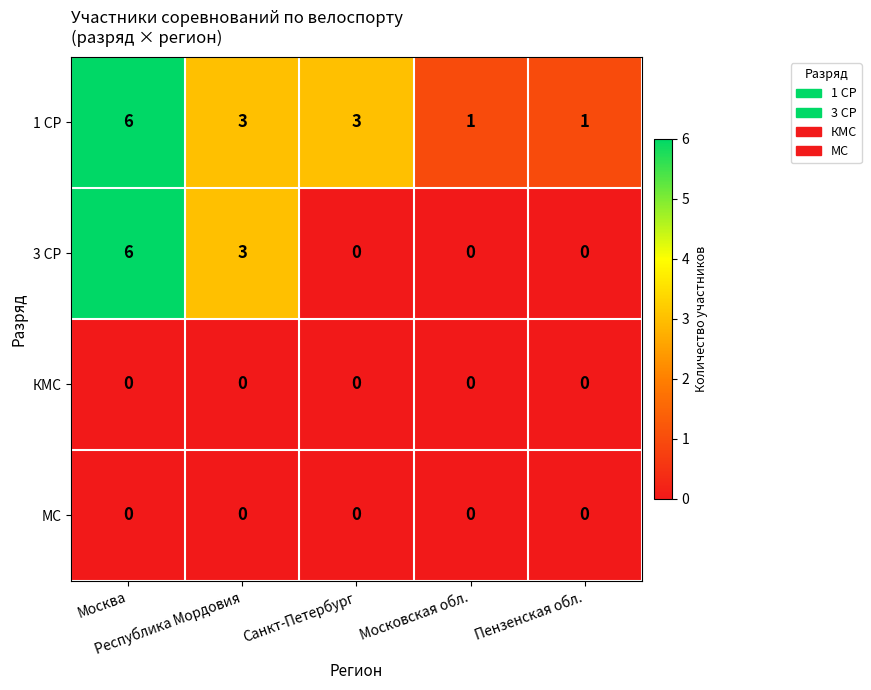

Which series has the largest total across all categories?

1 СР